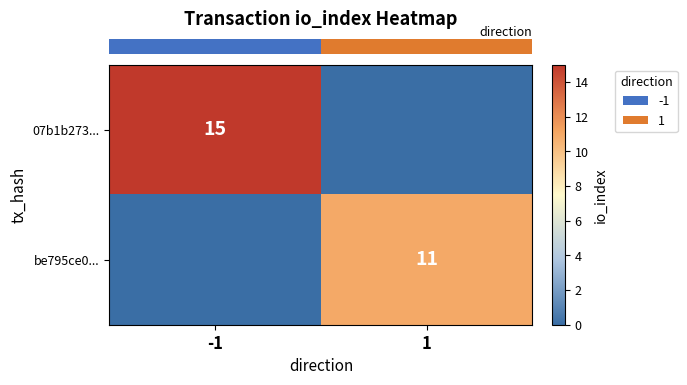

What is the sum of all row_1 values?

11